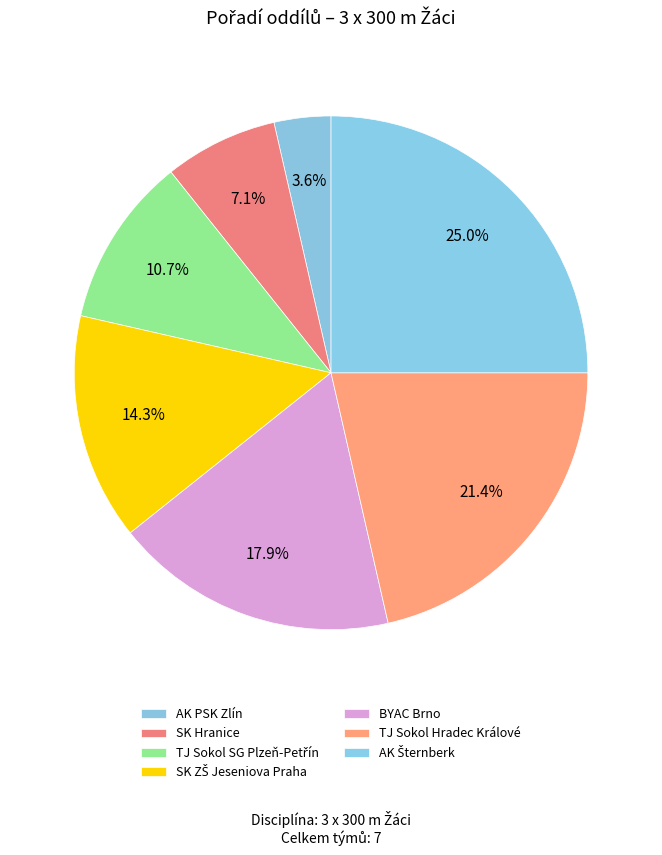

The BYAC Brno slice represents 24% of the pie. True or false?

False